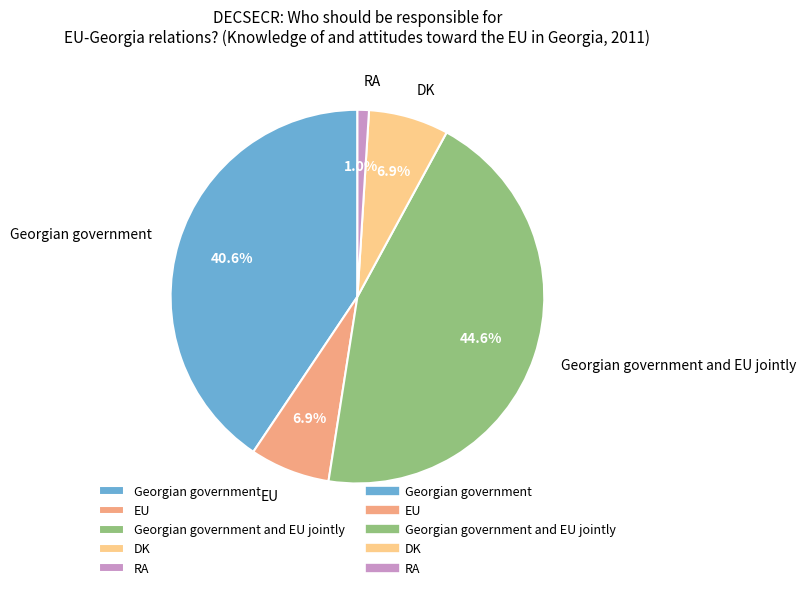

Which has a higher value, RA or Georgian government and EU jointly?

Georgian government and EU jointly